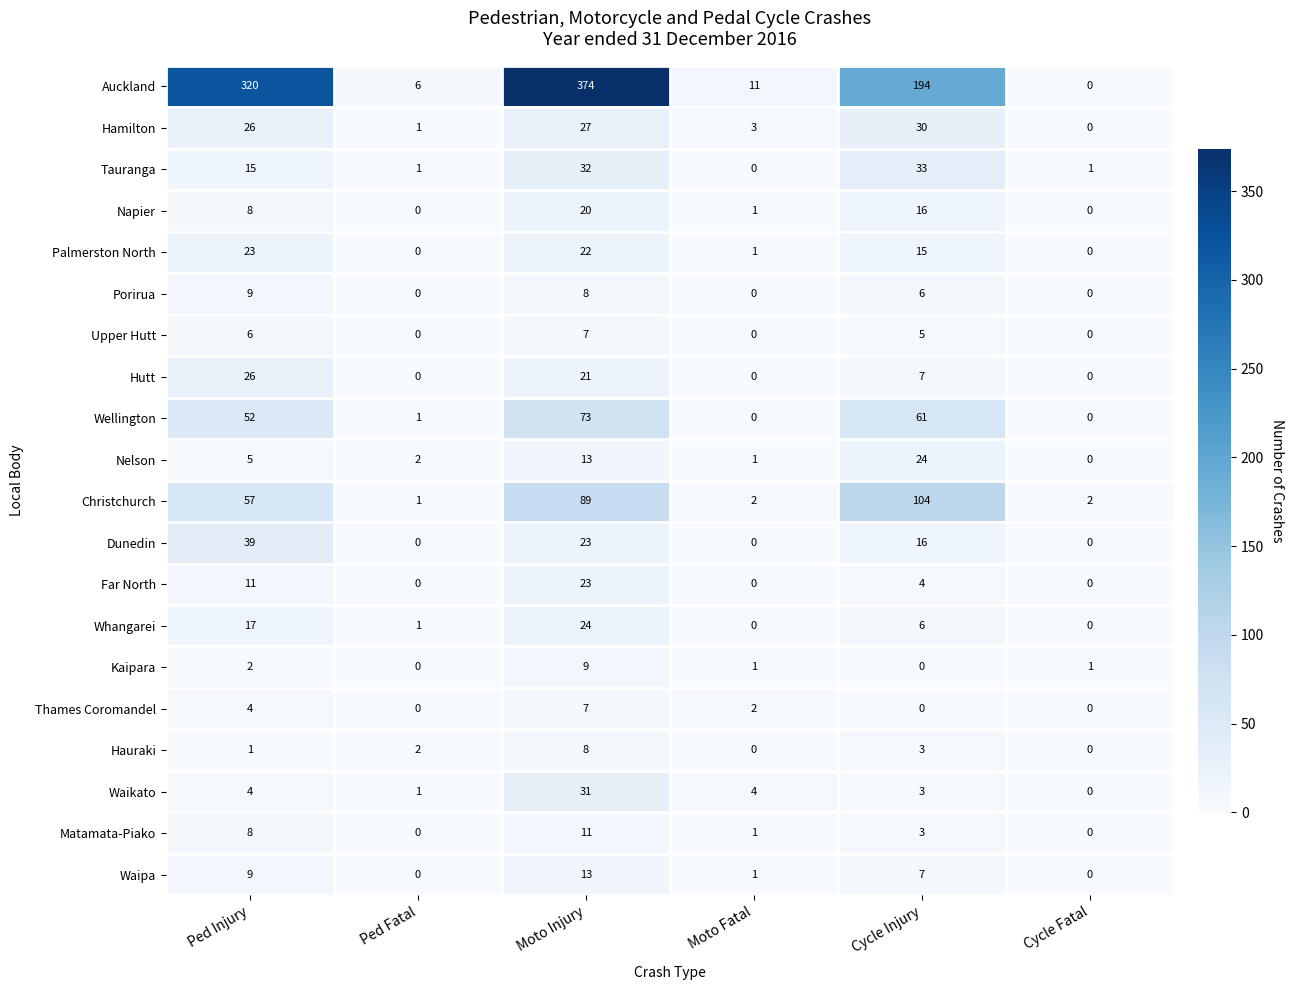

How many distinct data groups are displayed?

20